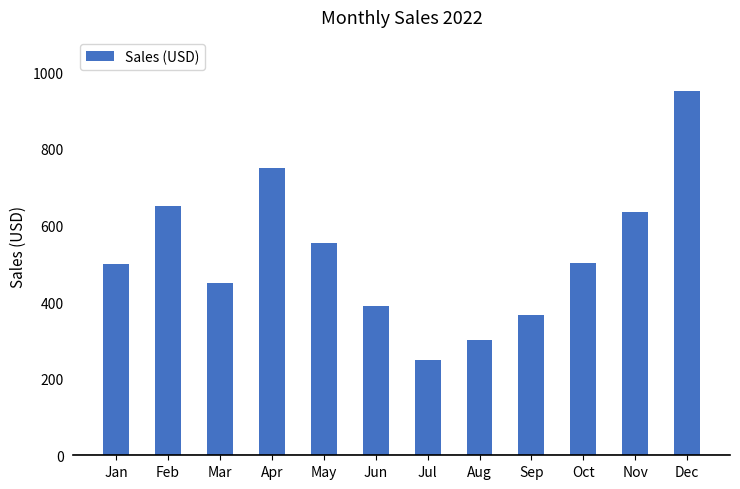

What is the change in value from Mar to Nov?

+185